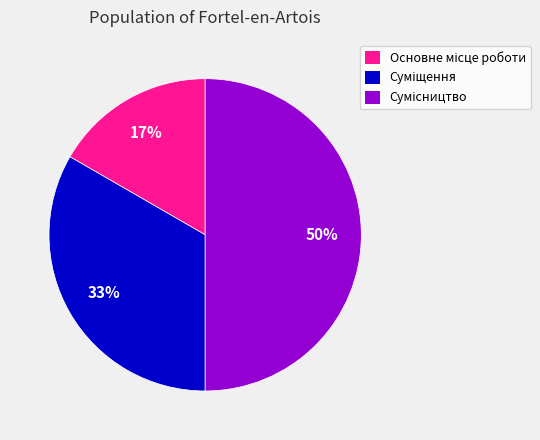

To the nearest percent, what is the average slice percentage?

33%